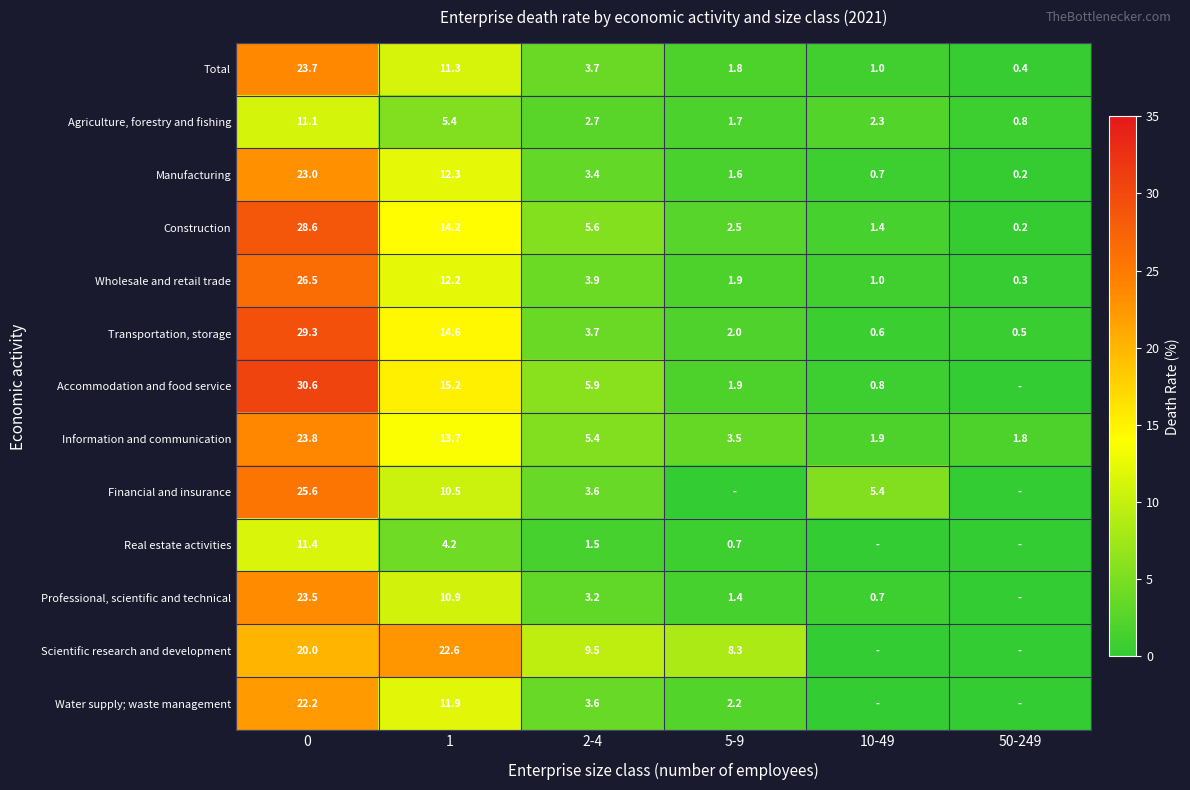

What is the total value across all series at 0?

299.3